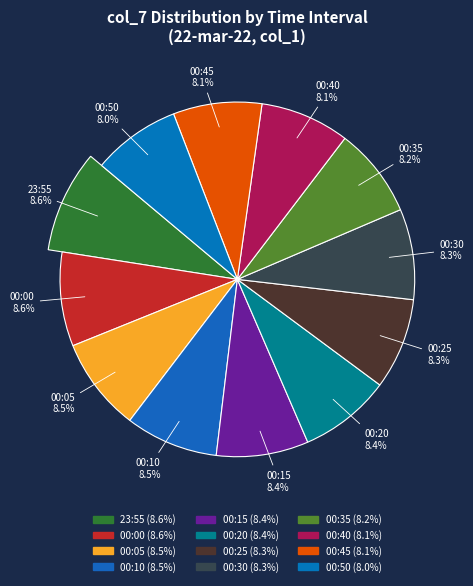

True or false: 00:15 accounts for 8% of the total.

True